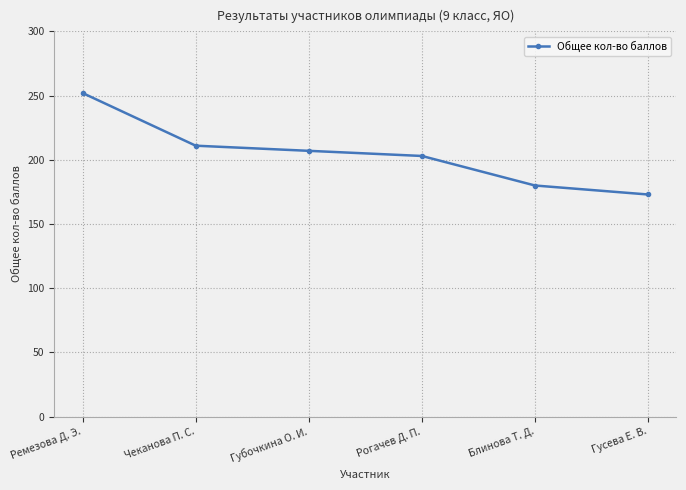

Which category has the highest value across all series?

Ремезова Д. Э.